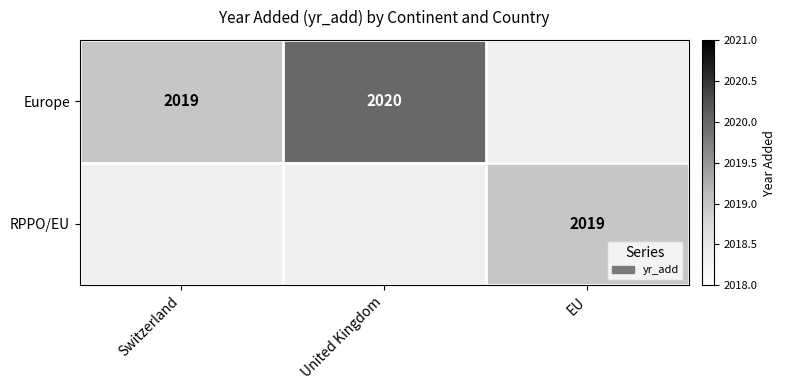

The value of RPPO/EU at EU is 3219. True or false?

False